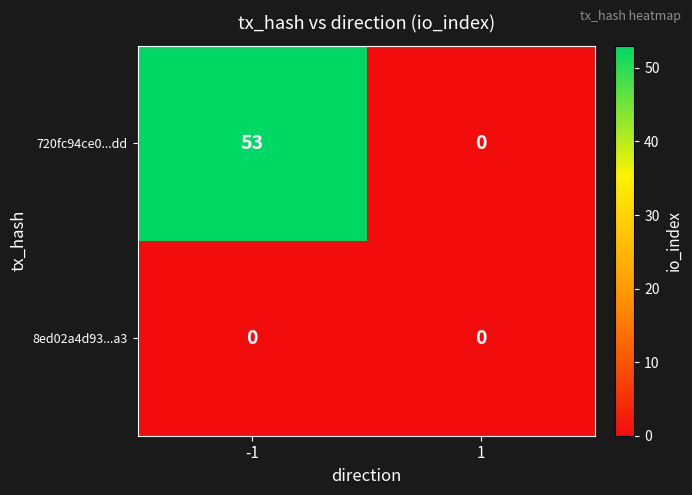

List the series in order of their overall mean, lowest first.

8ed02a4d93...a3, 720fc94ce0...dd